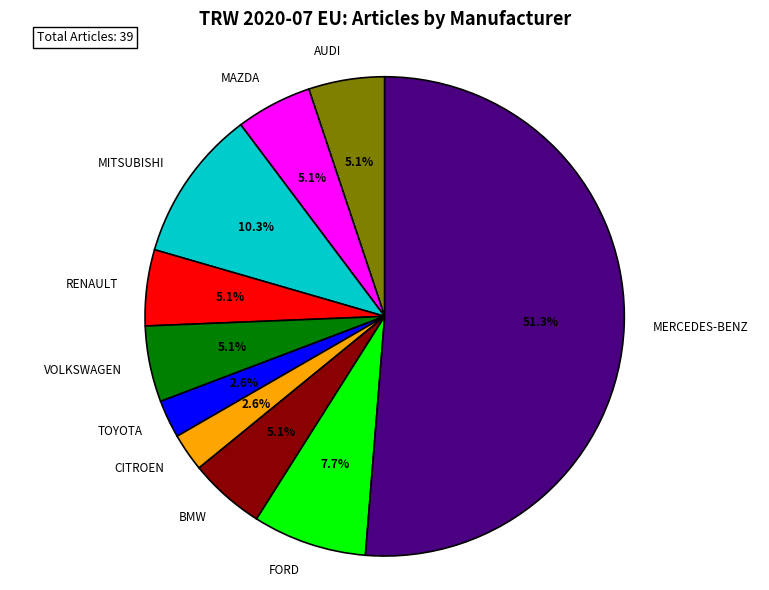

To the nearest percent, what percentage of the pie is RENAULT?

5%